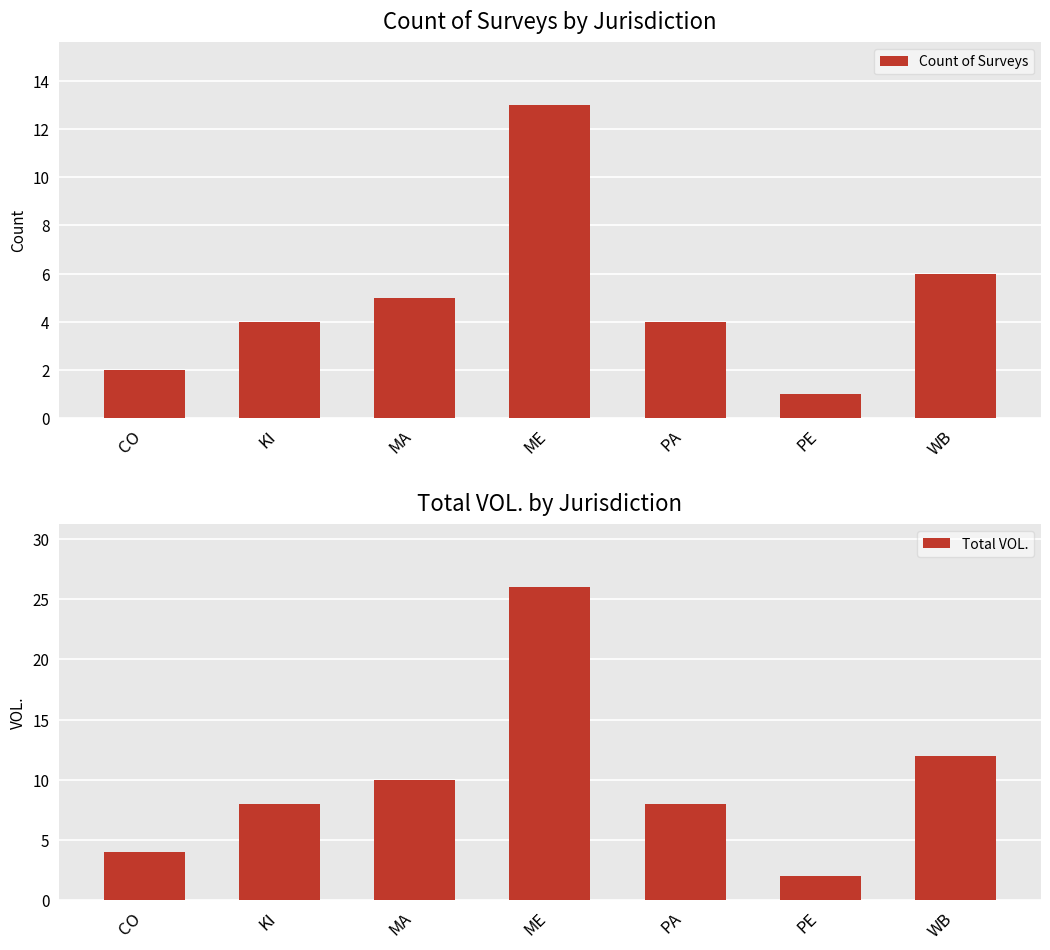

Which has a higher value, KI or ME?

ME